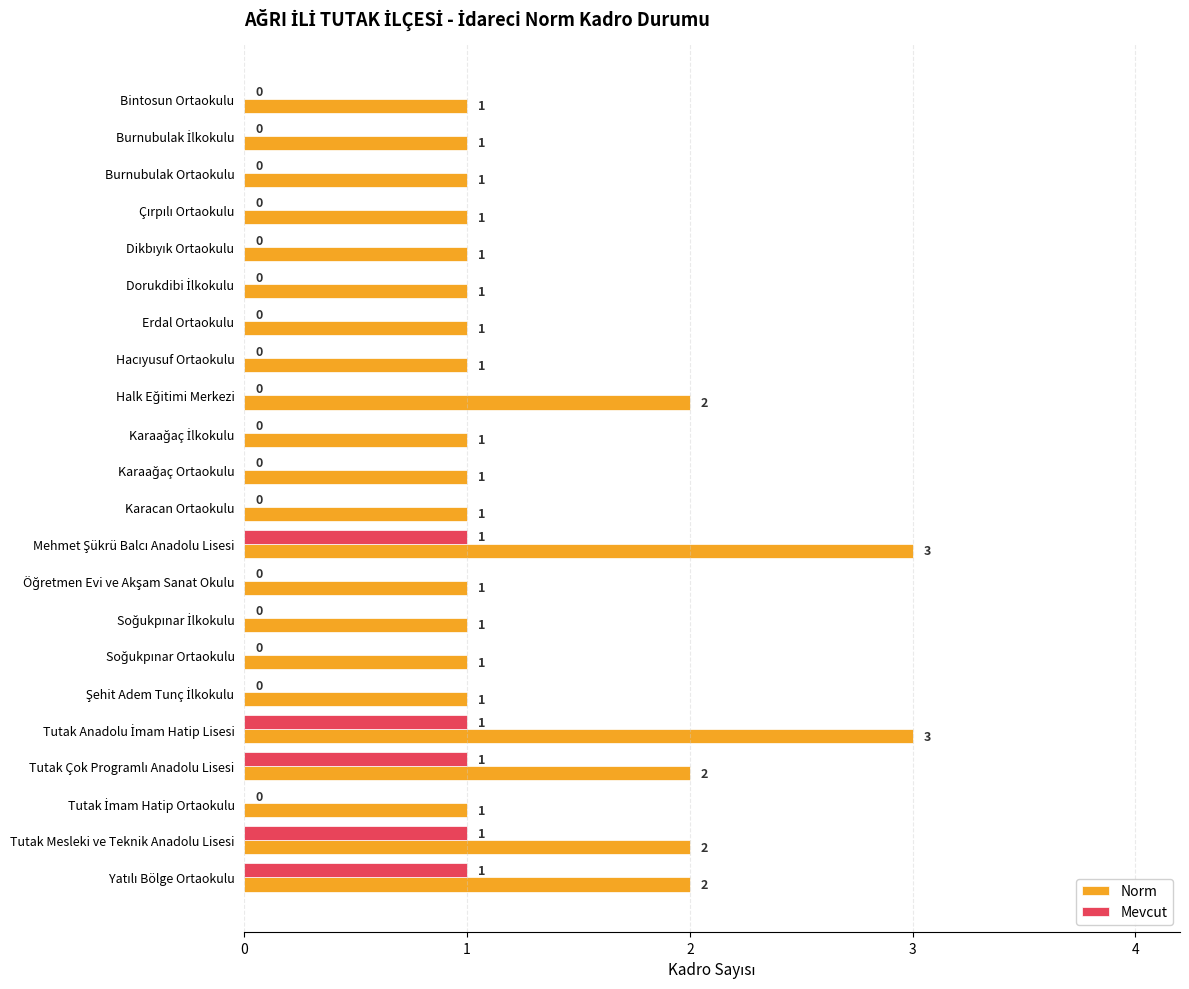

Which series has the largest total across all categories?

Norm